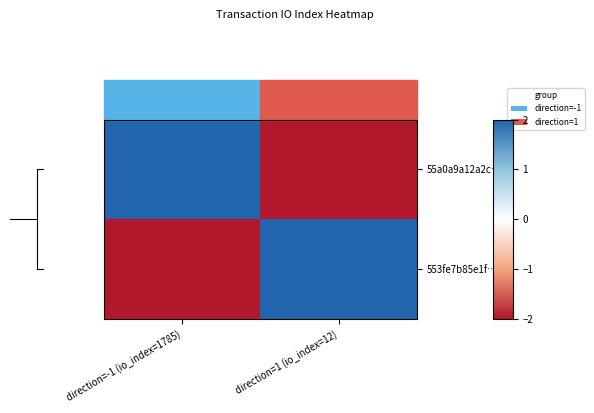

Reading left to right, list all the values displayed in this chart.

55a0a9a12a2c…: direction=-1 (io_index=1785)=2.0	direction=1 (io_index=12)=-2.0
553fe7b85e1f…: direction=-1 (io_index=1785)=-2.0	direction=1 (io_index=12)=2.0